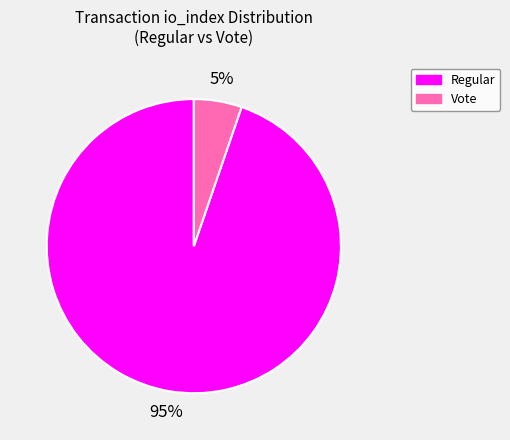

The Vote slice represents 5% of the pie. True or false?

True